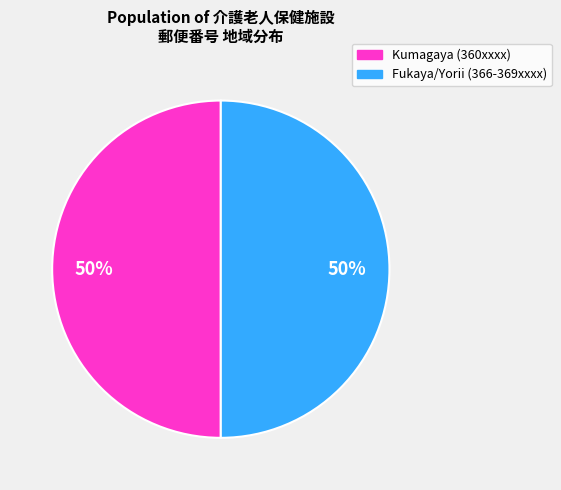

To the nearest percent, what is the average slice percentage?

50%